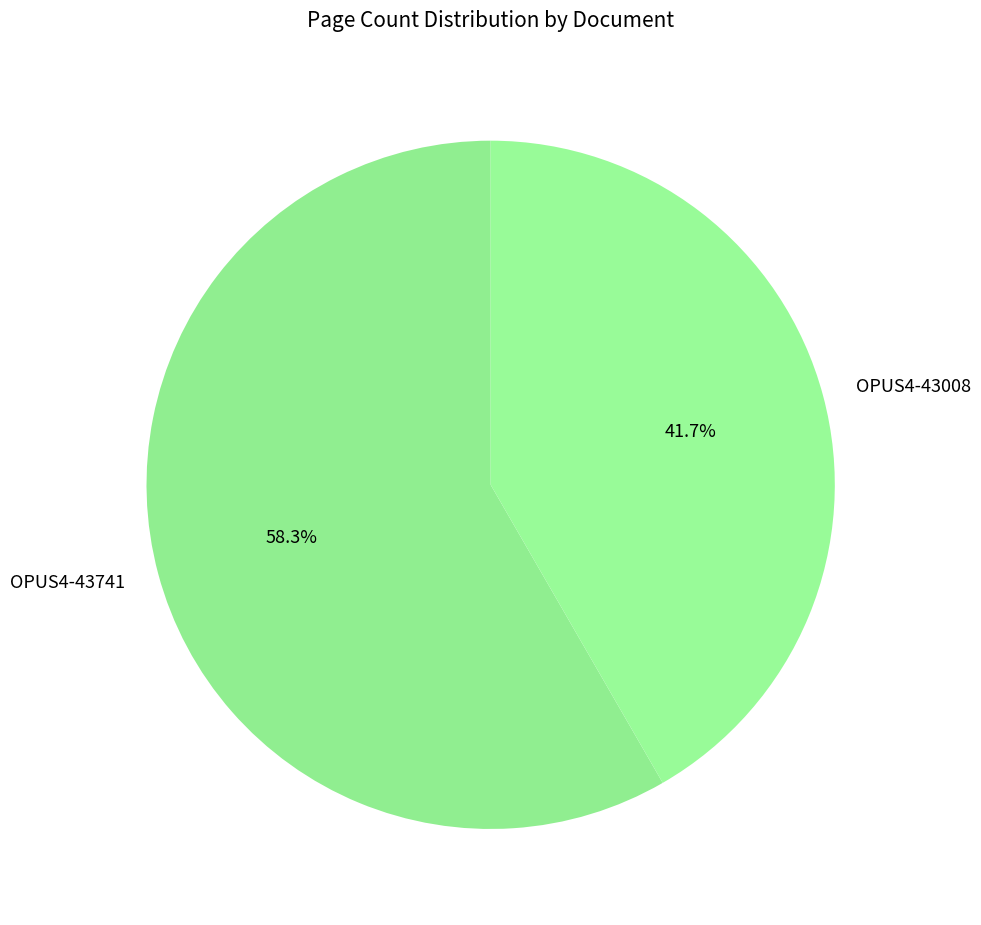

Between OPUS4-43741 and OPUS4-43008, which is larger?

OPUS4-43741